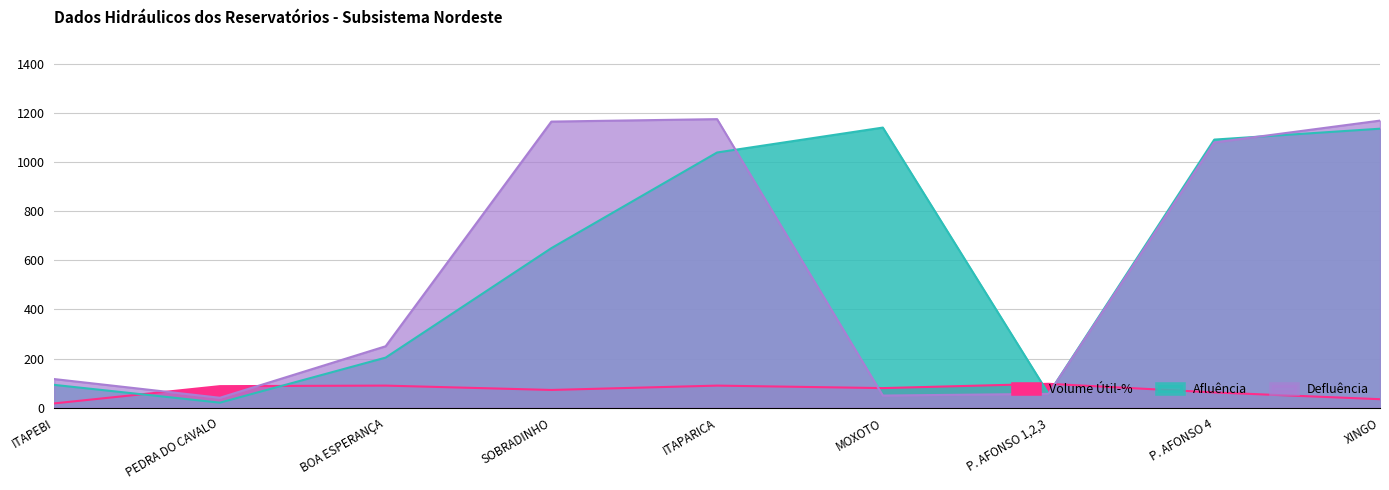

What position from the left is SOBRADINHO?

4